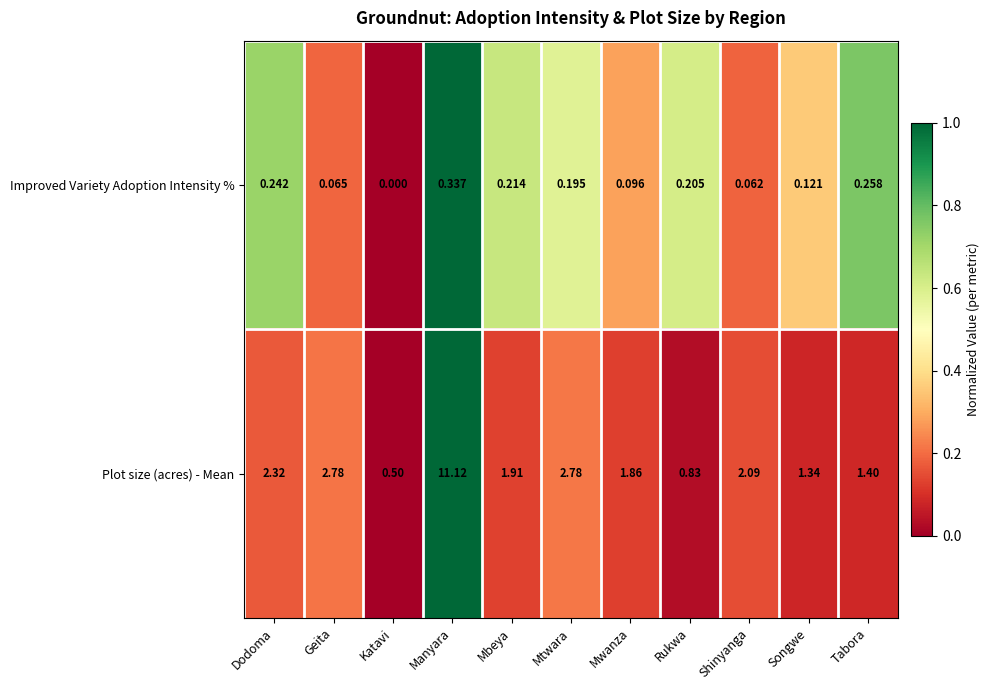

Which category has the lowest value across all series?

Katavi